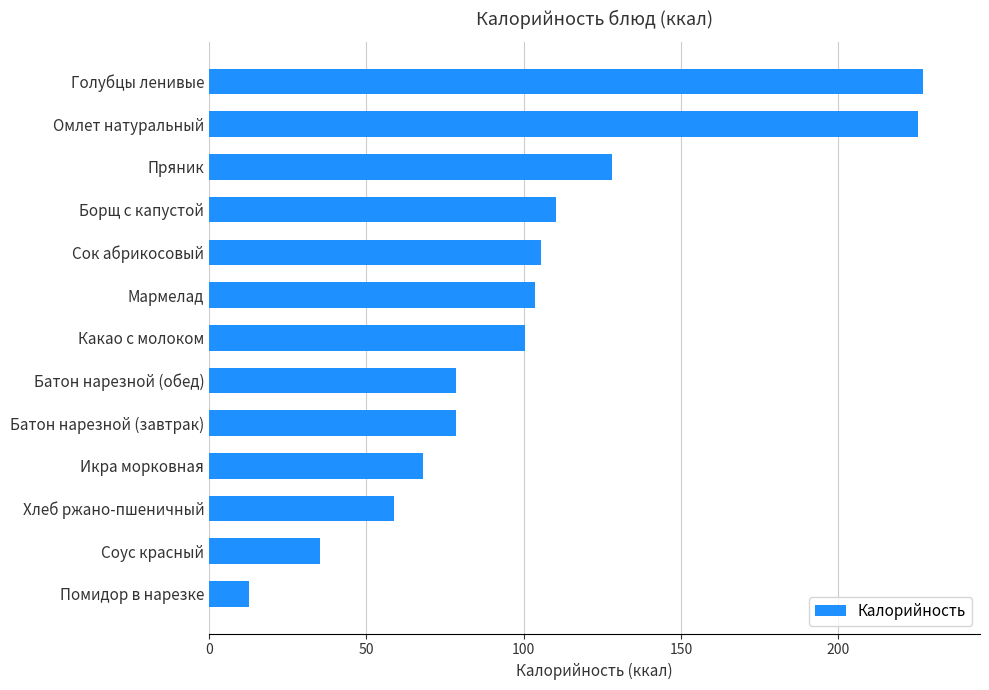

The value at Сок абрикосовый is 59.7. True or false?

False